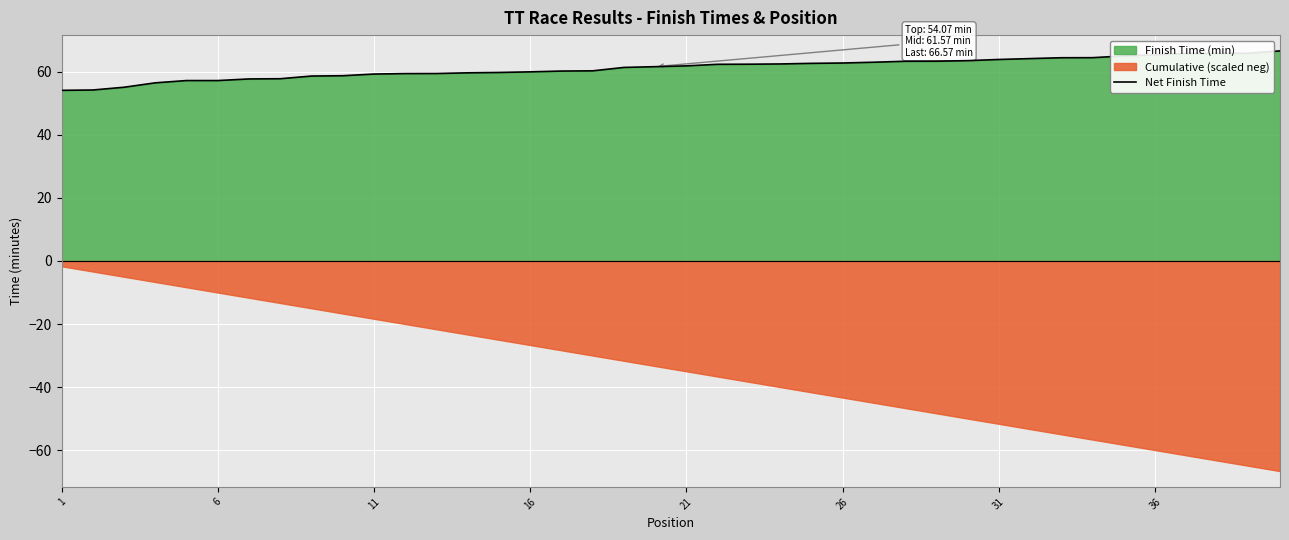

What is the maximum value for Net Finish Time?

66.6